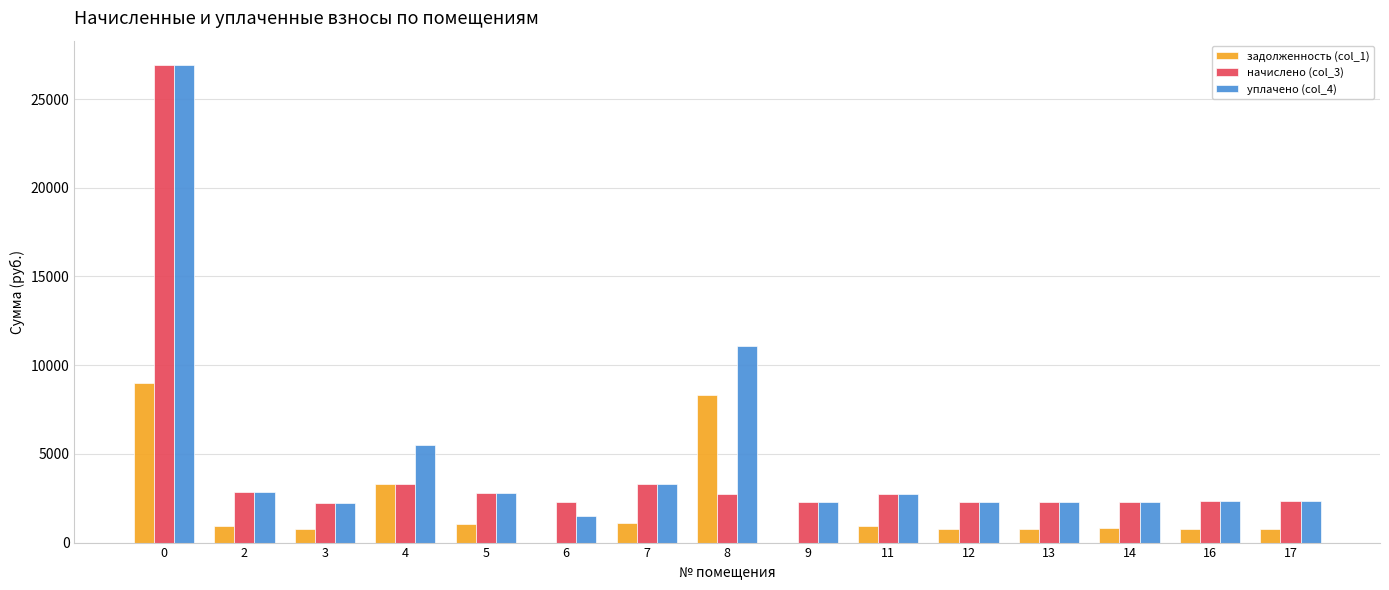

What is the highest value of the задолженность (col_1) series?

8981.5